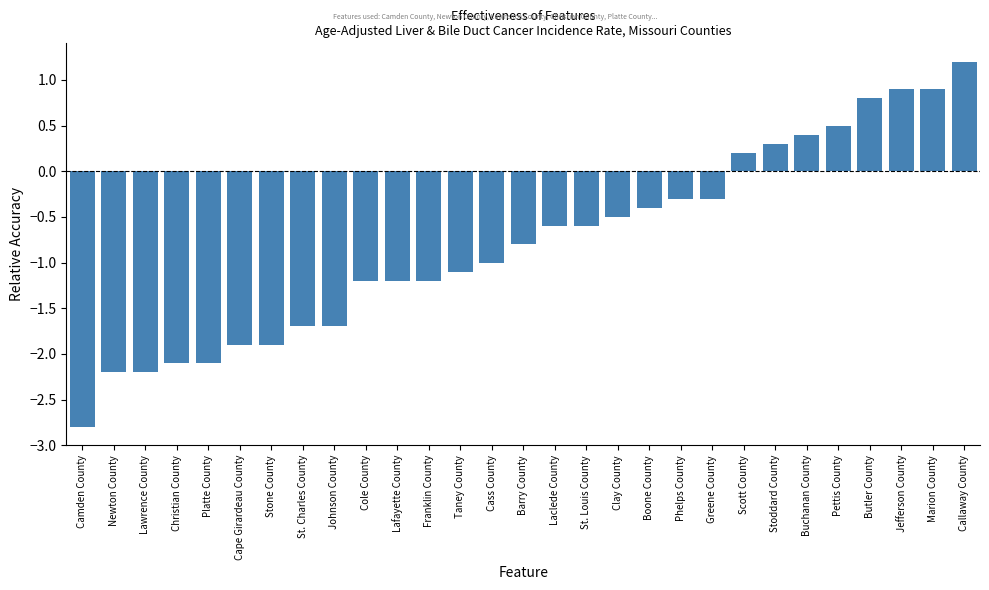

How many data points are above 0?

8